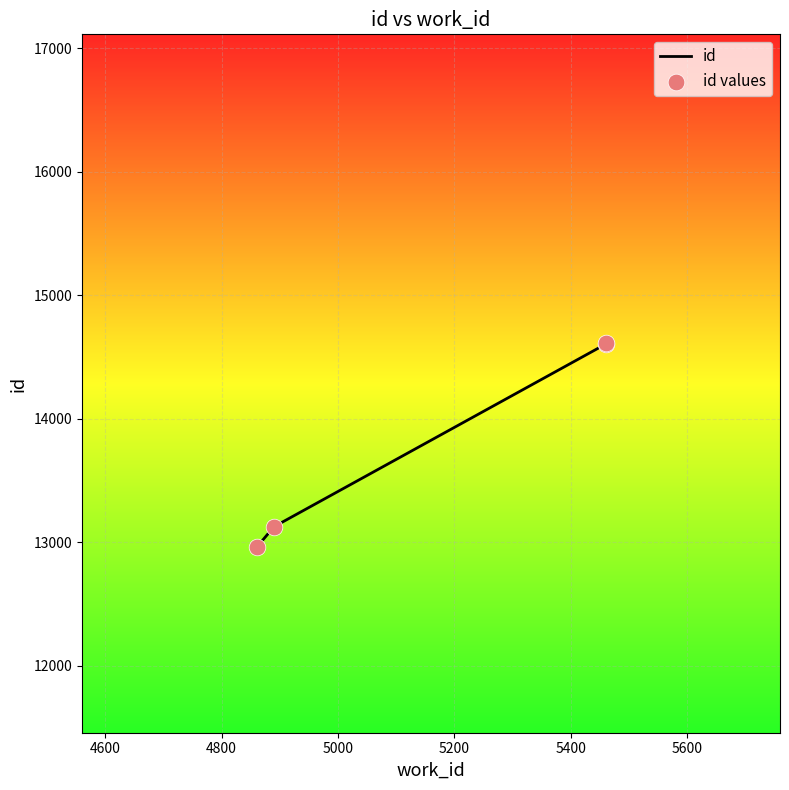

Which series has the largest total across all categories?

id